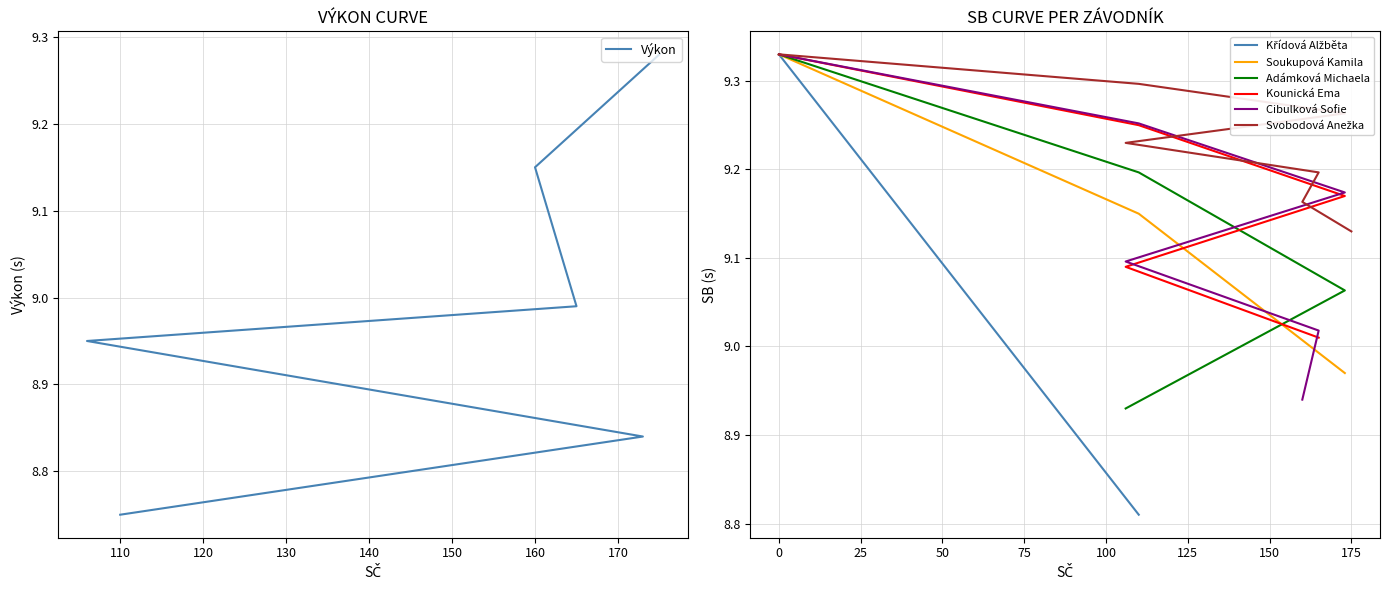

What is the label of the 3rd point from the left?

Adámková Michaela